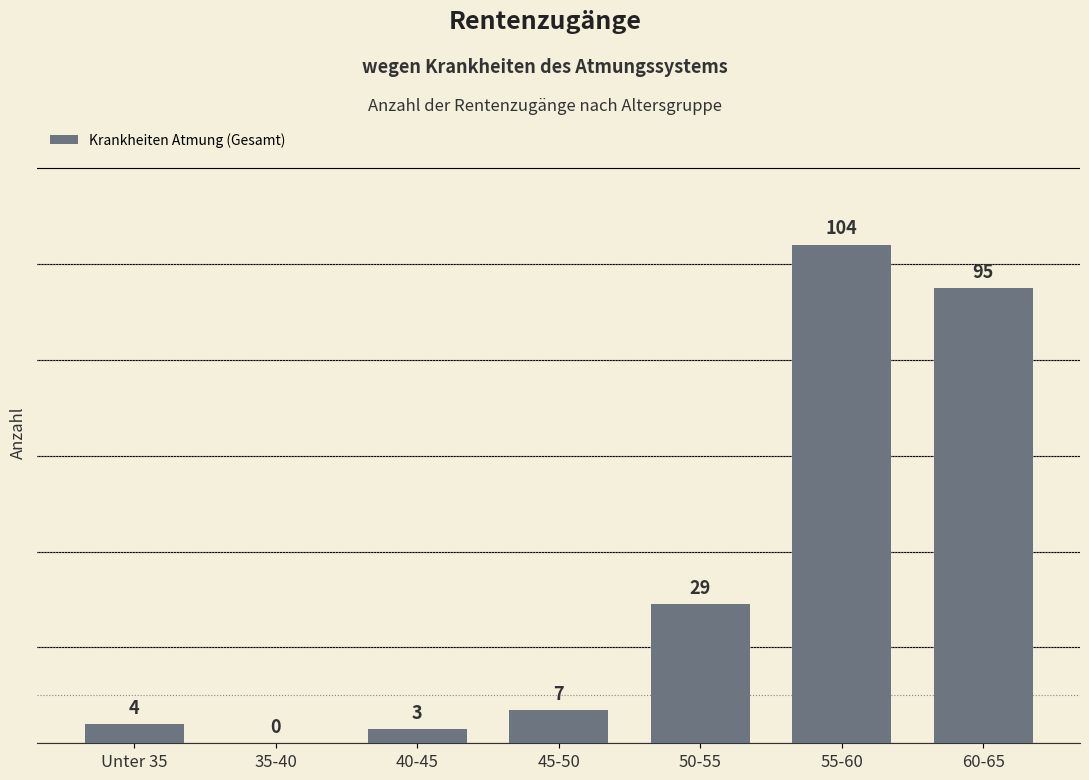

What is the maximum value shown in the chart?

104